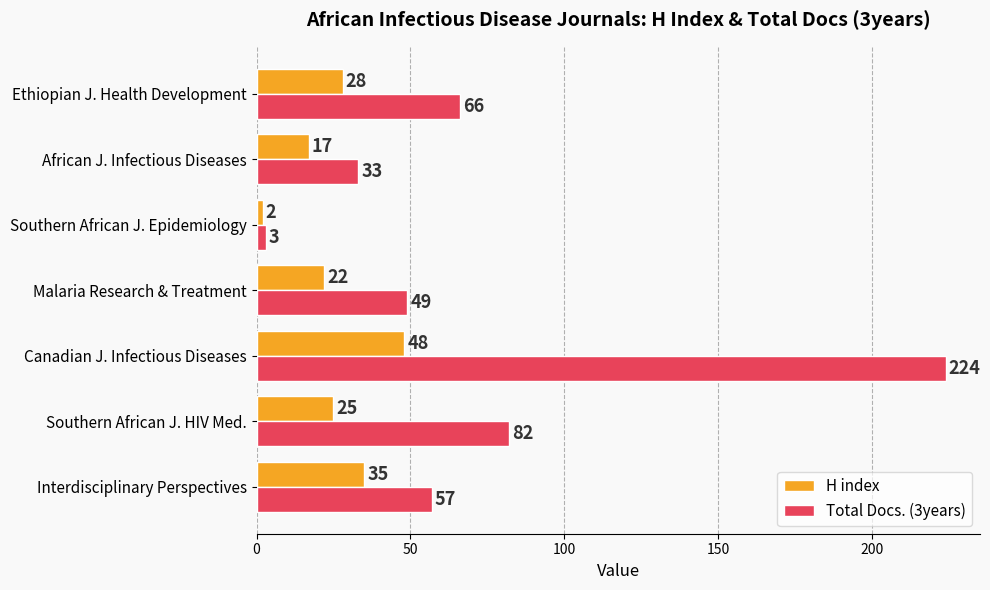

Rank the series at Ethiopian J. Health Development from highest to lowest value.

Total Docs. (3years), H index